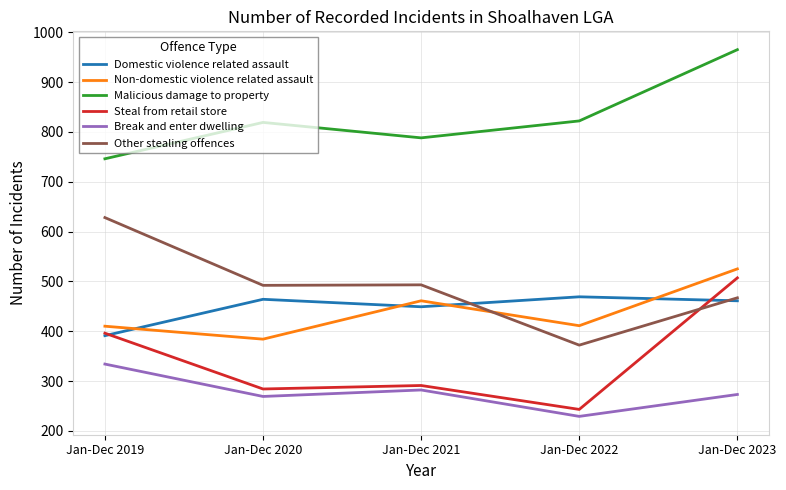

Is it true that Malicious damage to property equals 646 at Jan-Dec 2023?

False